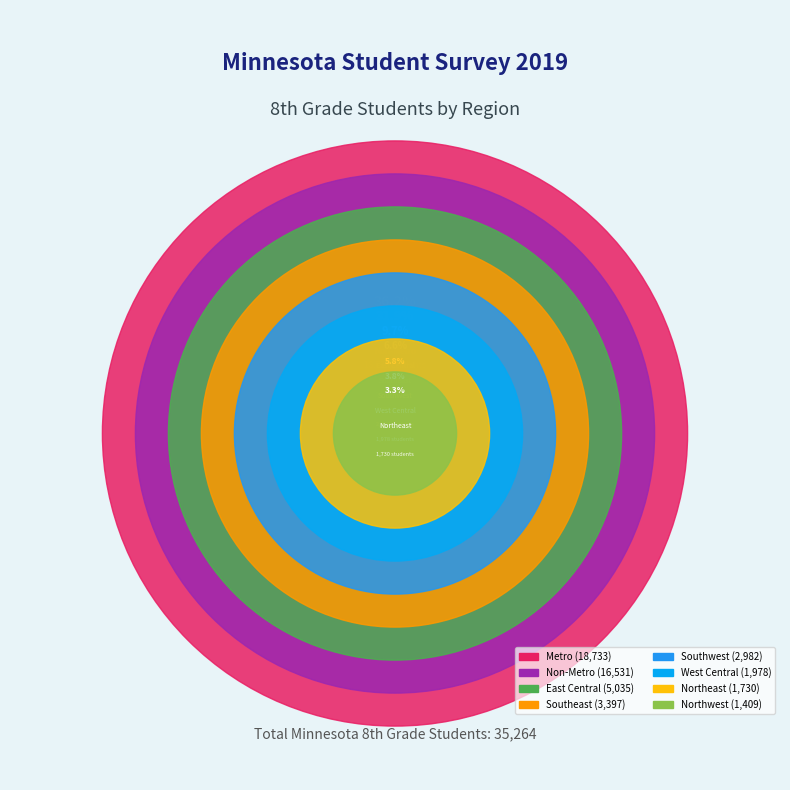

What is the largest slice in the pie chart?

Metro